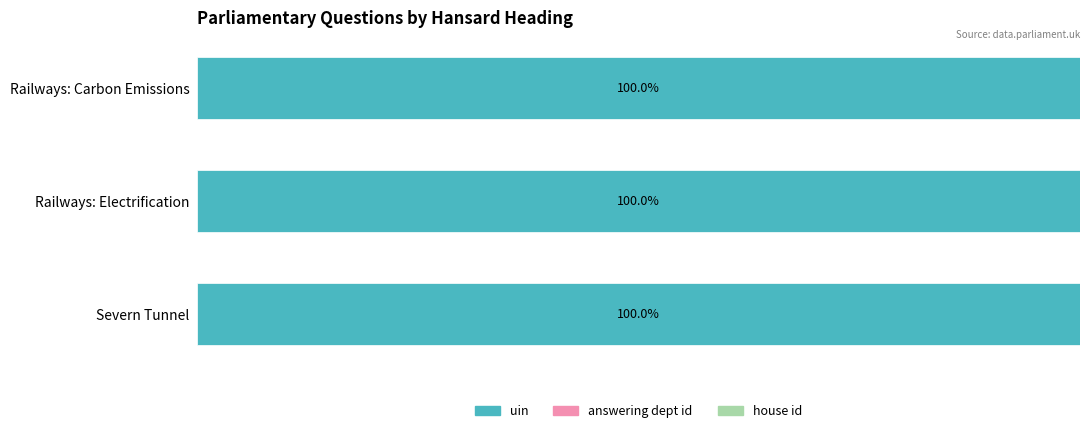

Between Railways: Carbon Emissions and Railways: Electrification, which is larger?

Railways: Electrification